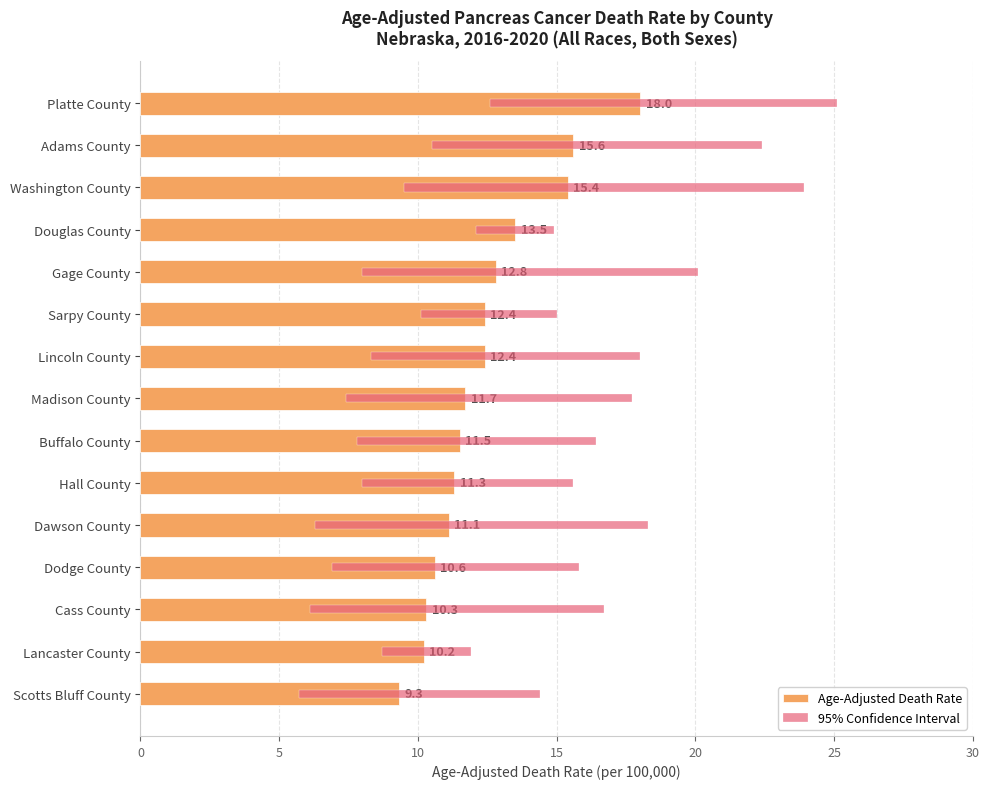

What is the total value across all series at Scotts Bluff County?

18.0